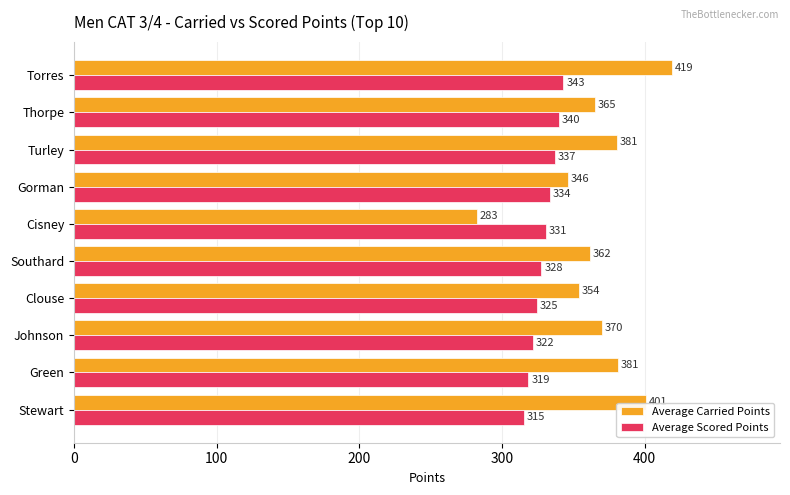

Which series has the widest spread of values?

Average Carried Points